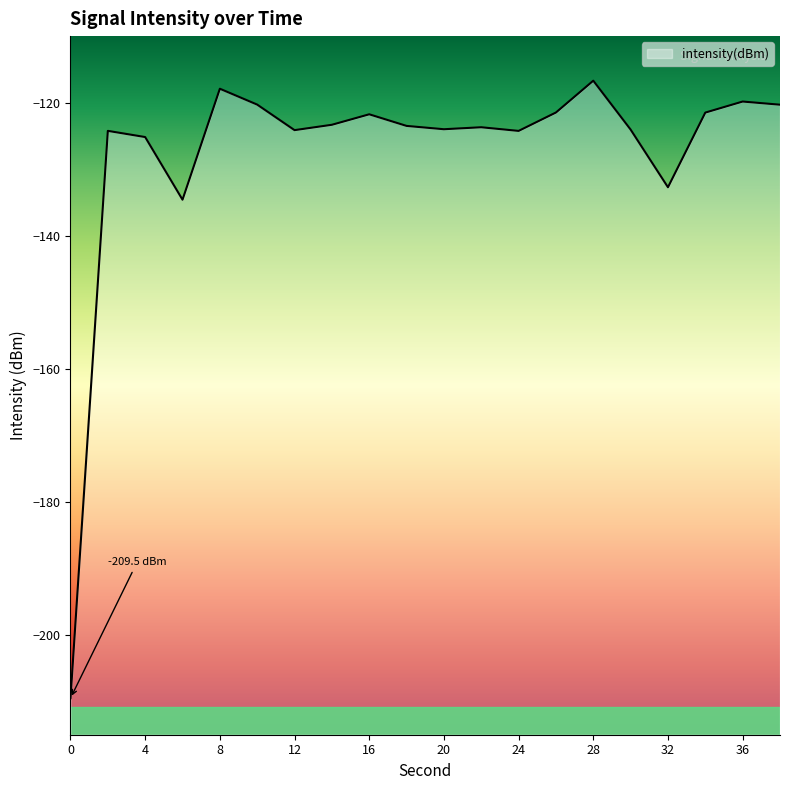

What is the difference between the second highest and minimum values?

91.6